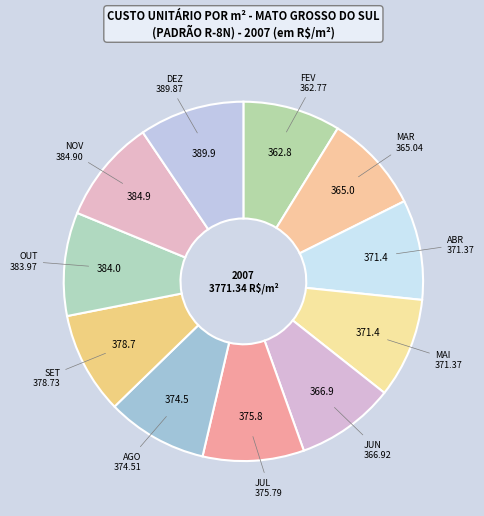

How many slices are in this pie chart?

11